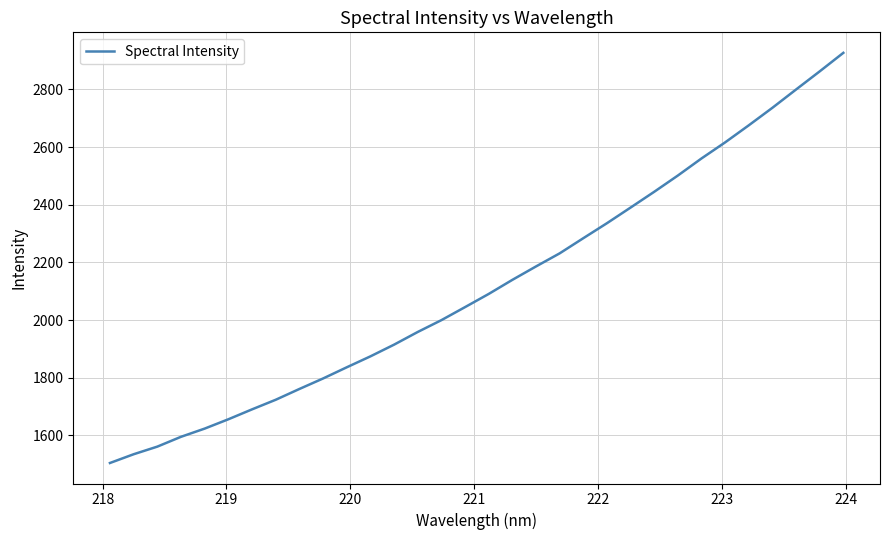

What is the smallest value displayed?

1504.4